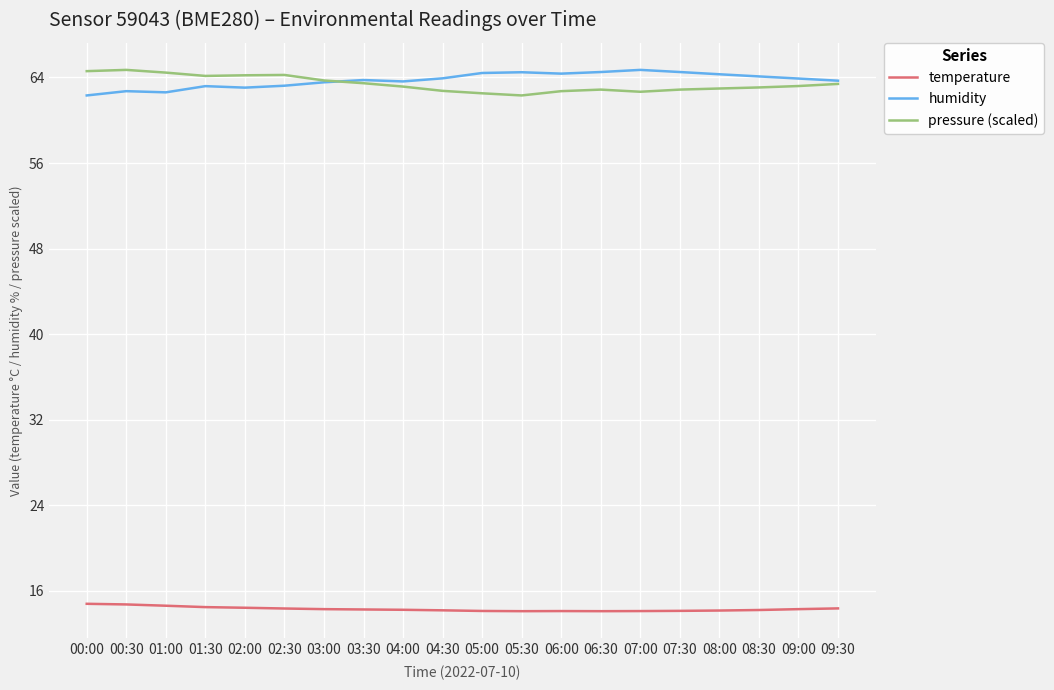

True or false: temperature and humidity cross at least once.

False